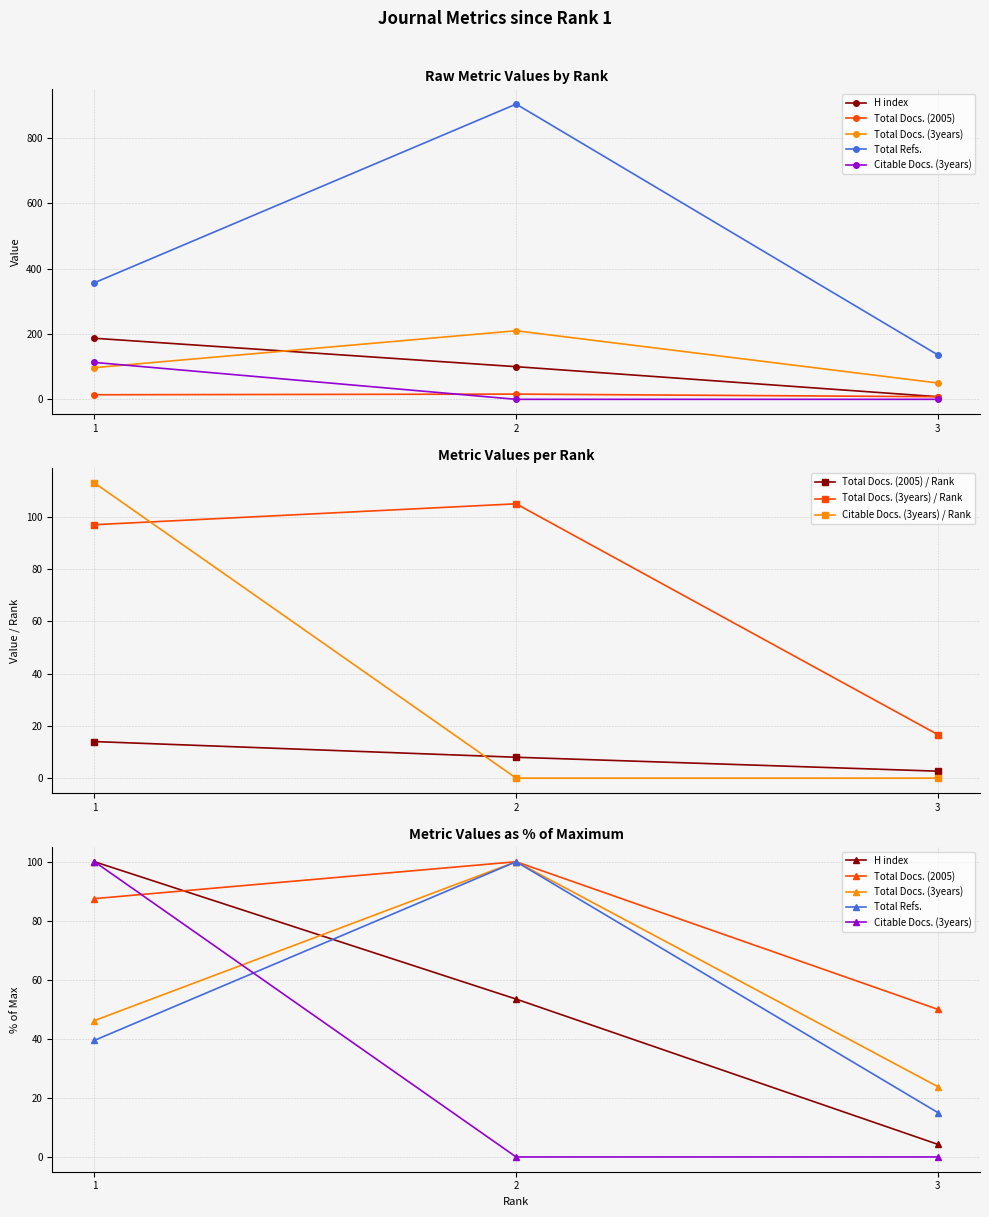

Reading right to left, what are all the values shown in this chart?

H index: 8	100	187
Total Docs. (2005): 8	16	14
Total Docs. (3years): 50	210	97
Total Refs.: 136	904	357
Citable Docs. (3years): 0	0	113